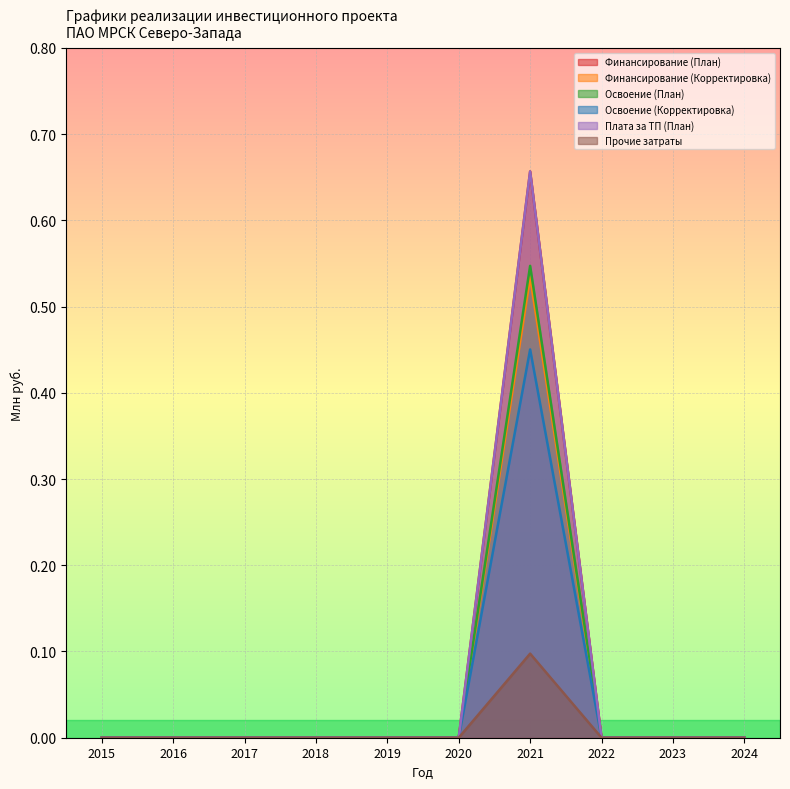

What position from the right is 2015?

10